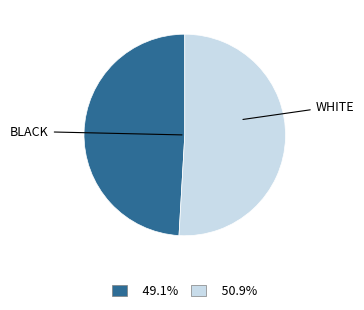

Is there any slice that represents more than half of the pie?

Yes